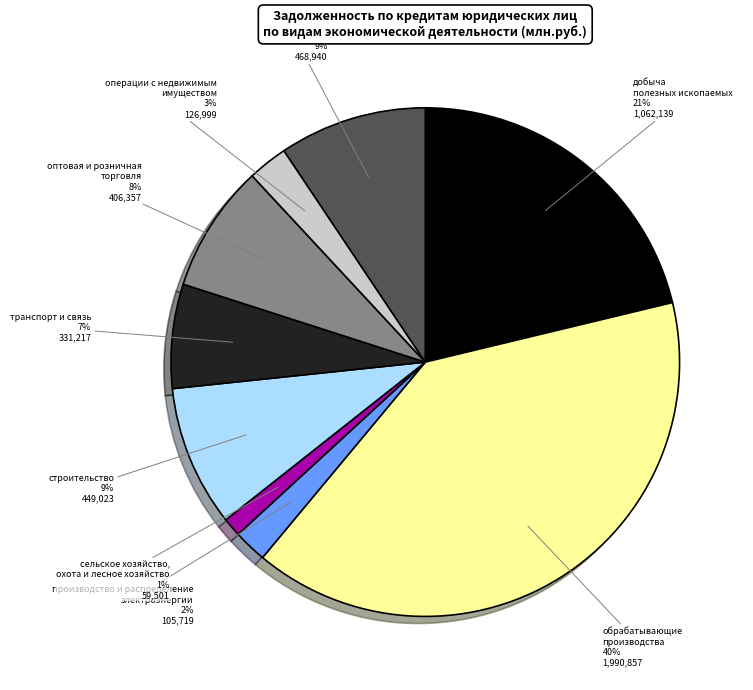

To the nearest percent, what is the difference between the largest and smallest slice percentages?

39%